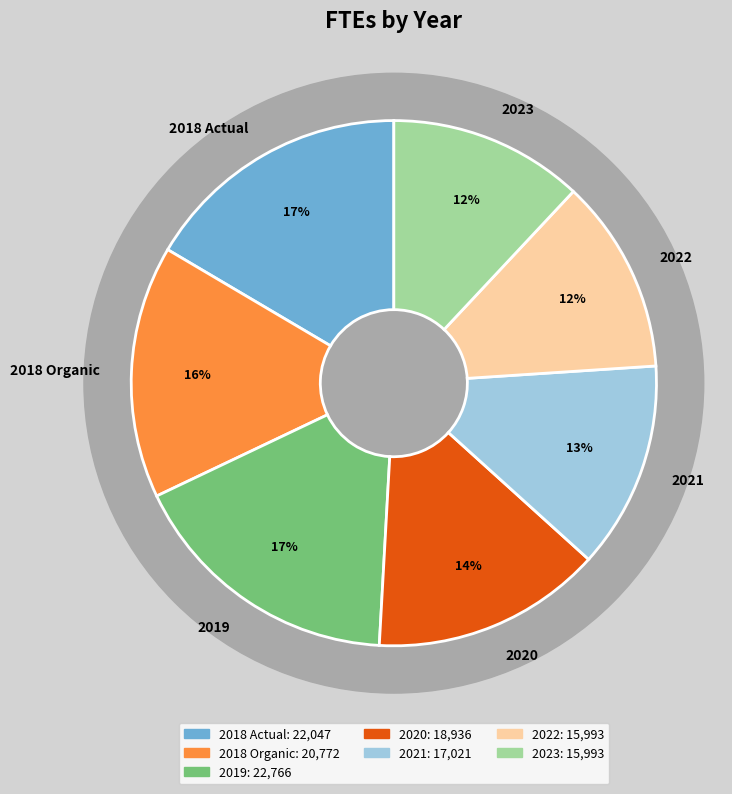

Which slice is the smallest?

2022